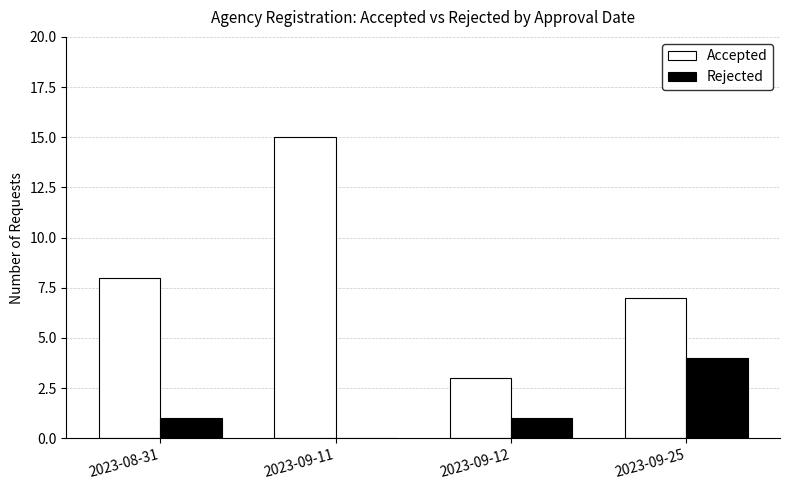

Is the value of Accepted at 2023-08-31 greater than the value of Rejected at 2023-09-12?

Yes